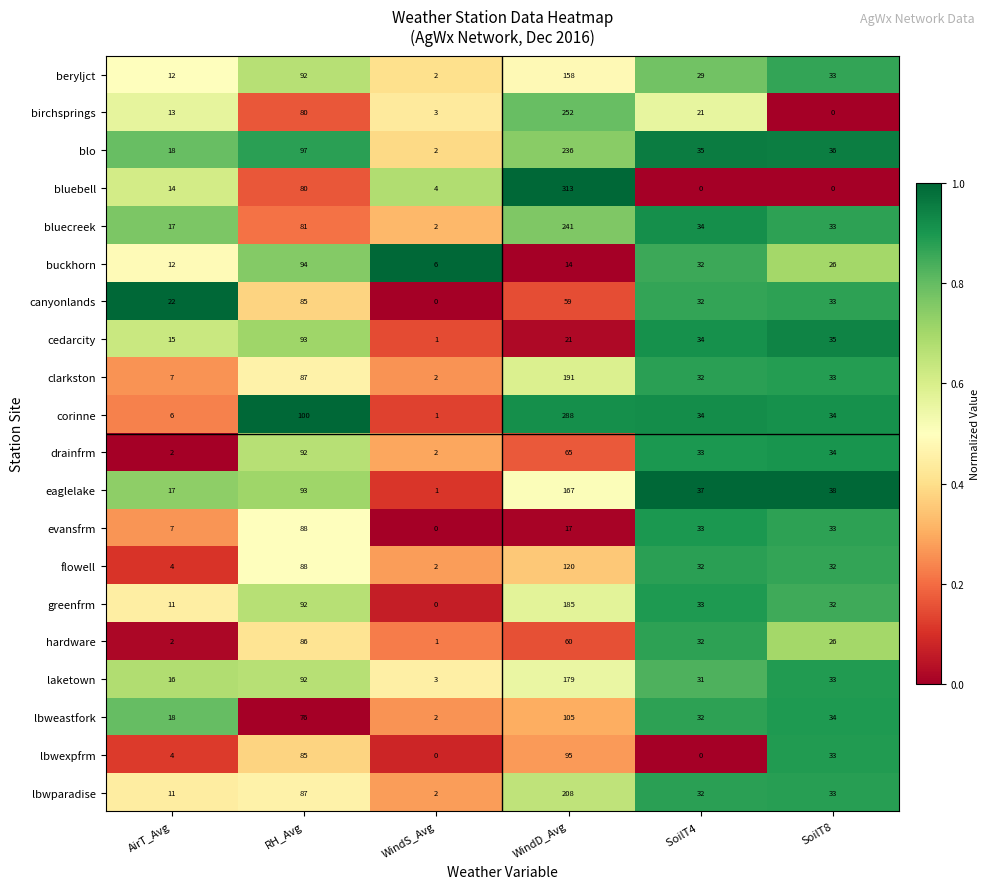

True or false: lbwparadise has a value of 44 at SoilT4 .

False